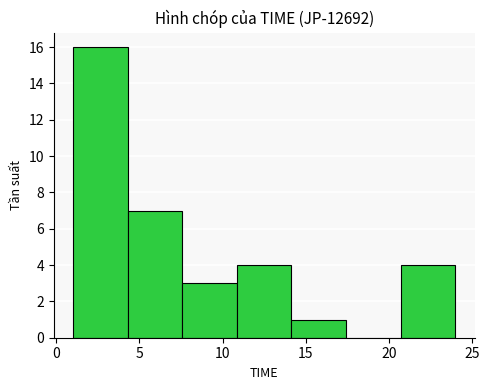

Reading left to right, list every bar in this chart as the range it spans on the x-axis followed by its height. Neither the bar edges nor the heights are printed on the chart, so give them approximately, as read against the axes.

1.0 to 4.5: 16
4.5 to 7.5: 7
7.5 to 11.0: 3
11.0 to 14.0: 4
14.0 to 17.5: 1
17.5 to 20.5: 0
20.5 to 24.0: 4